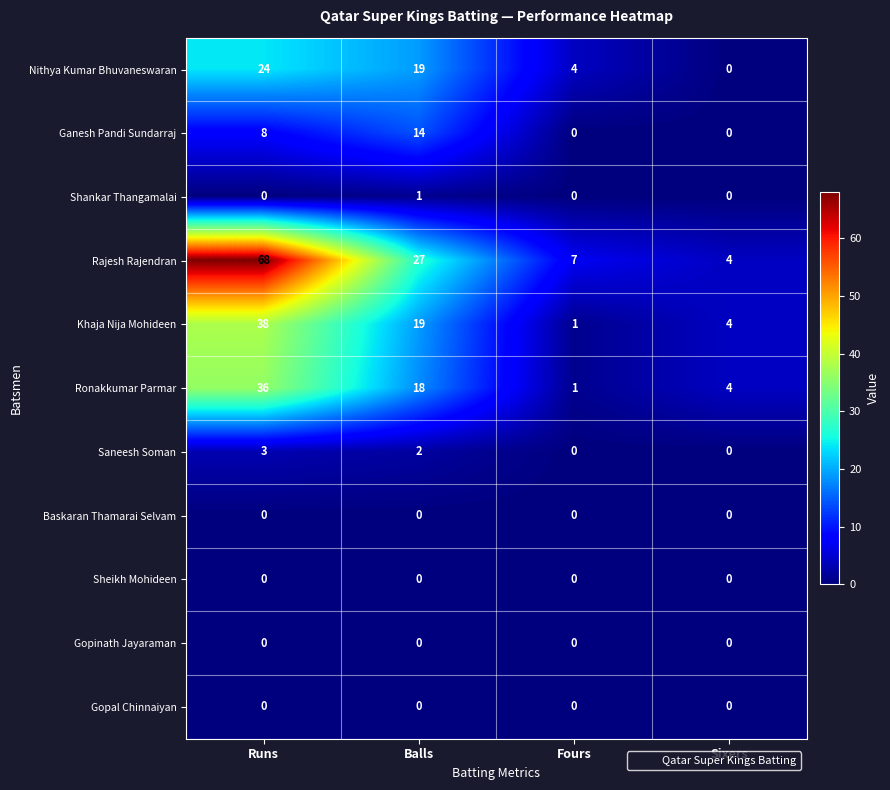

At which label is Rajesh Rajendran closest to 36?

Balls